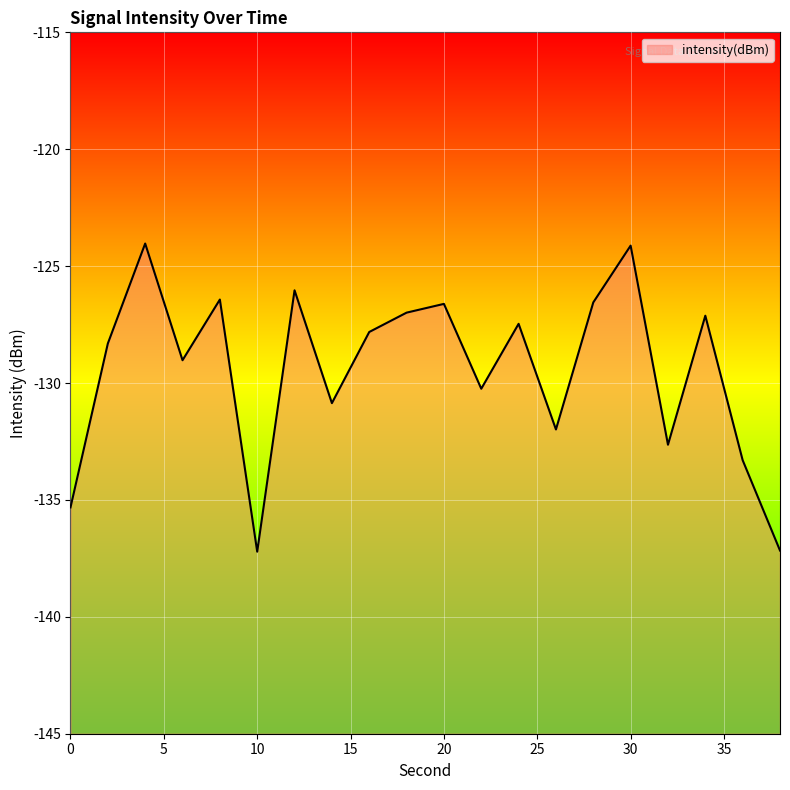

What is the value of the 10th point from the left?

-127.0